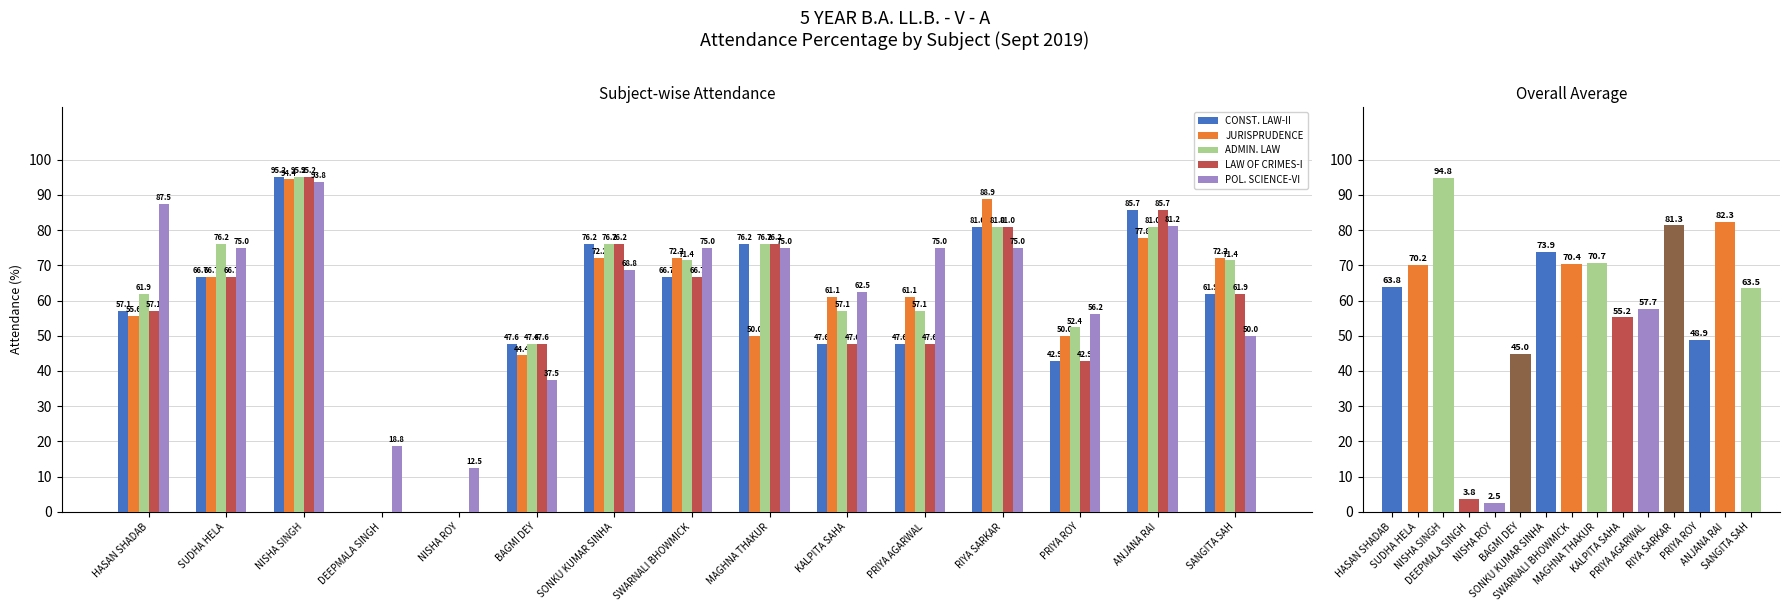

What is the spread (max minus min) of values at SUDHA HELA?

9.5